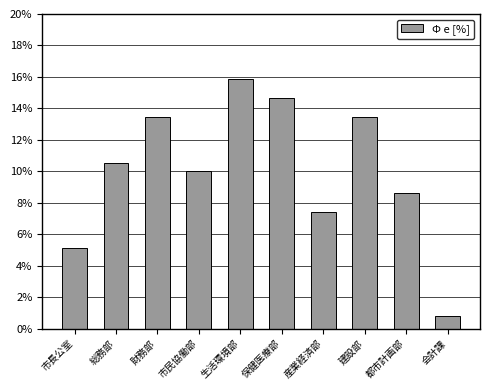

Reading left to right, extract all data points from this chart.

5.2	10.5	13.5	10.0	15.9	14.7	7.4	13.5	8.6	0.8